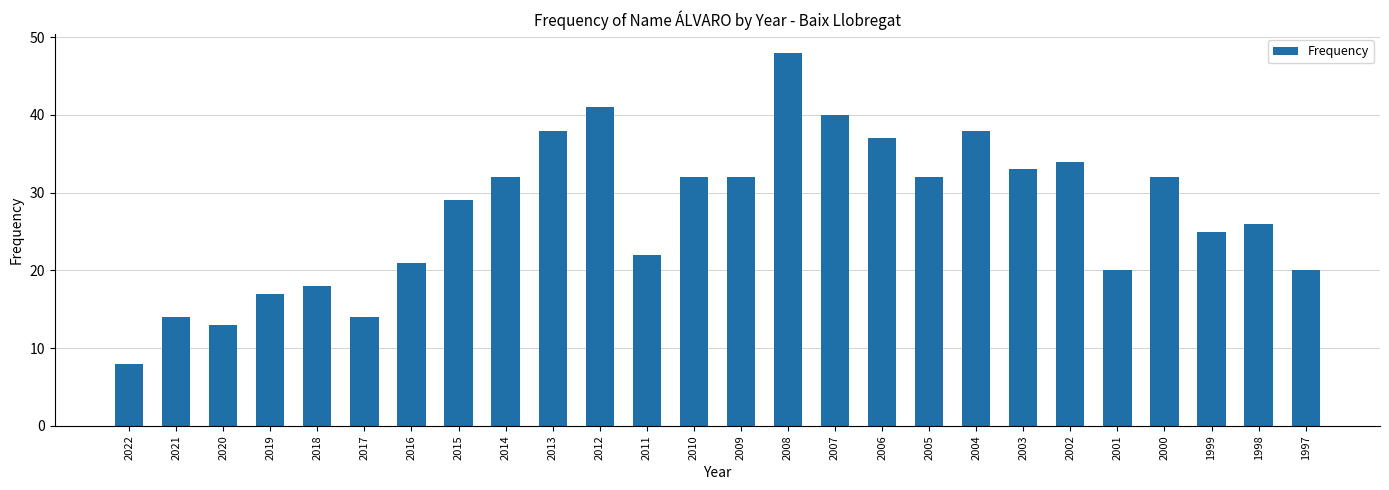

What is the minimum value shown in the chart?

8